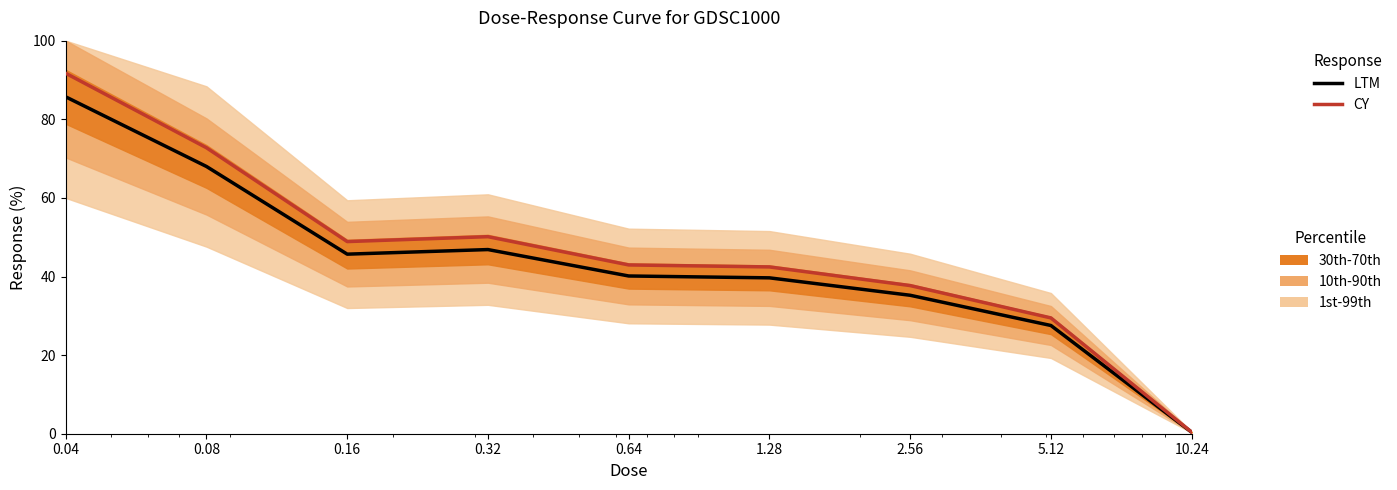

What is the sum of all CY values?

416.4